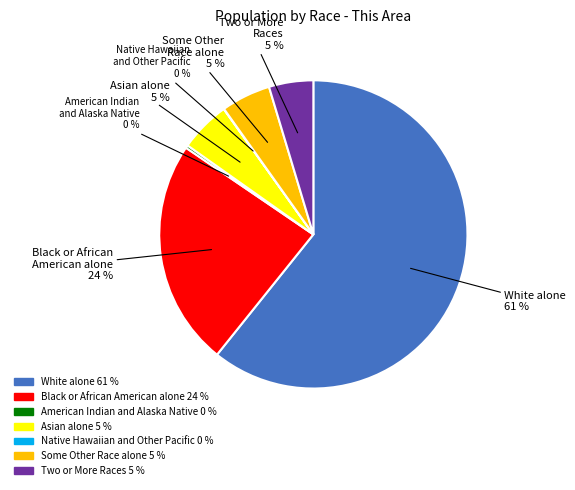

Is White alone the majority of the pie?

Yes